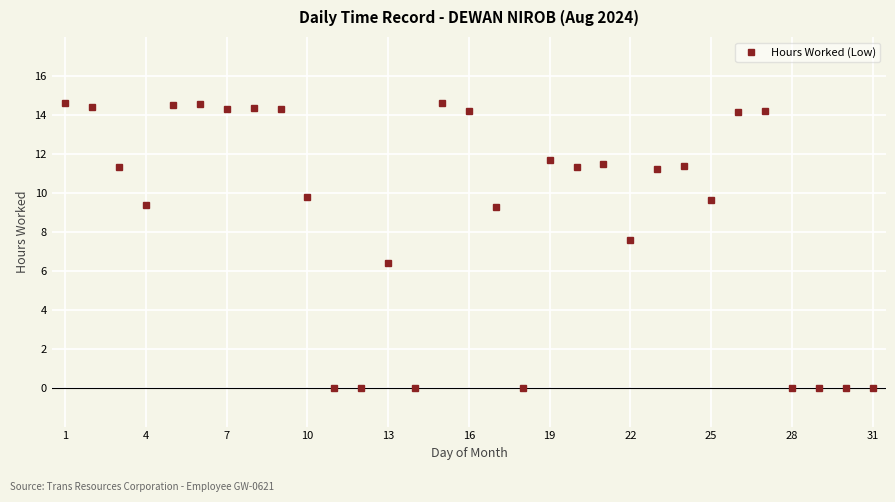

What is the maximum value shown in the chart?

14.6